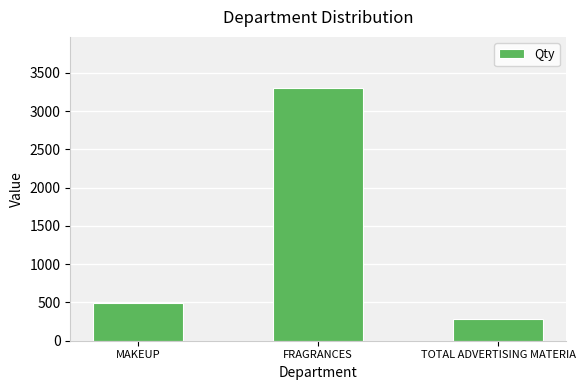

What is the label of the 3rd bar from the right?

MAKEUP